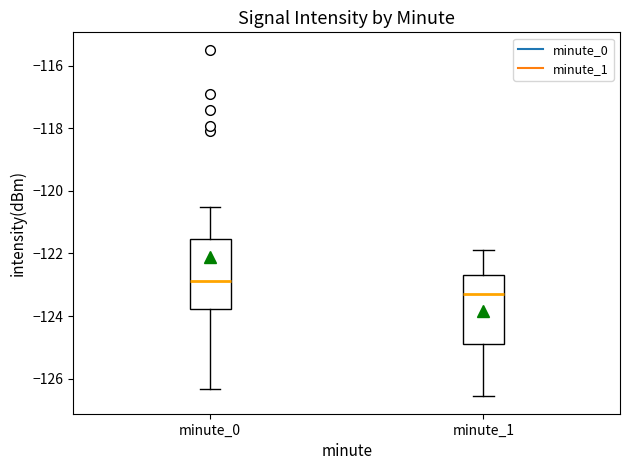

Reading left to right, transcribe this box plot: for each box, give where its median line is, the range the box spans, and where its two whiskers end, as read against the y-axis. The values are not printed on the chart, so give them approximately, as read against the axis.

minute_0: median -122.8, box -123.8 to -121.6, whiskers -126.4 to -120.6
minute_1: median -123.2, box -124.8 to -122.6, whiskers -126.6 to -121.8